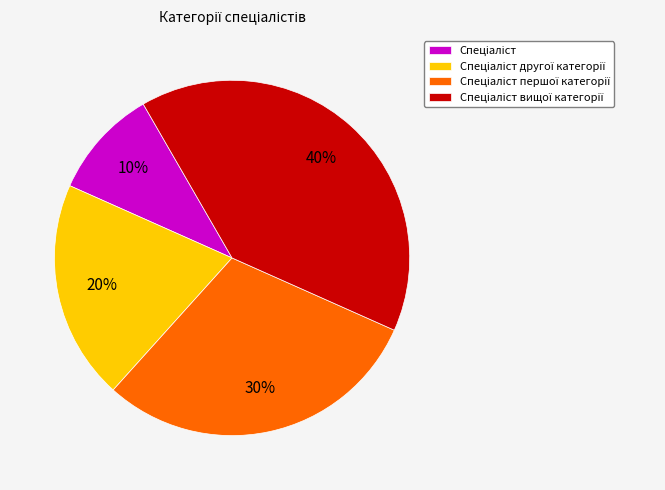

To the nearest percent, what is the difference between the largest and smallest slice percentages?

30%